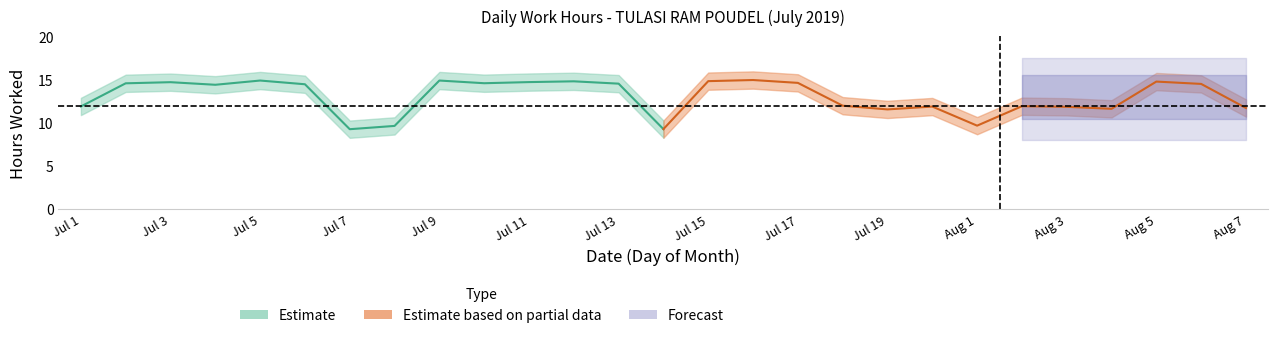

What is the difference between the highest and lowest values at 26?

2.0